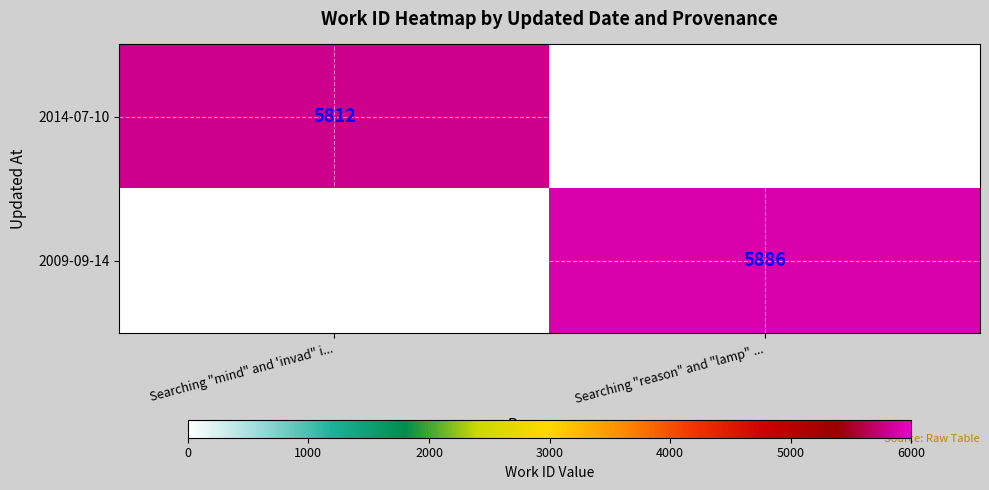

True or false: 2014-07-10 has a value of 9778 at Searching "mind" and 'invad" i....

False